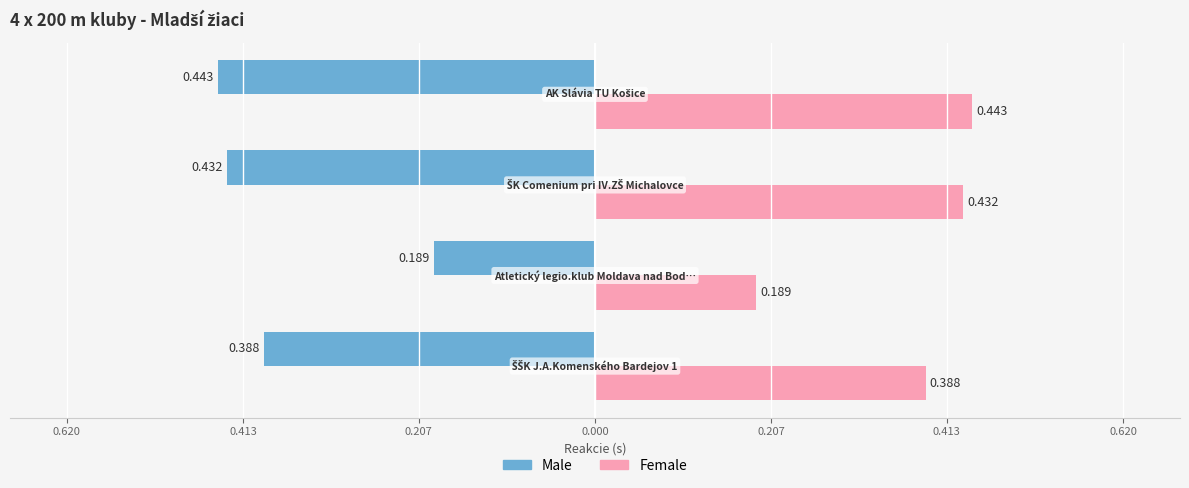

What are all the series names shown in the legend?

Male, Female